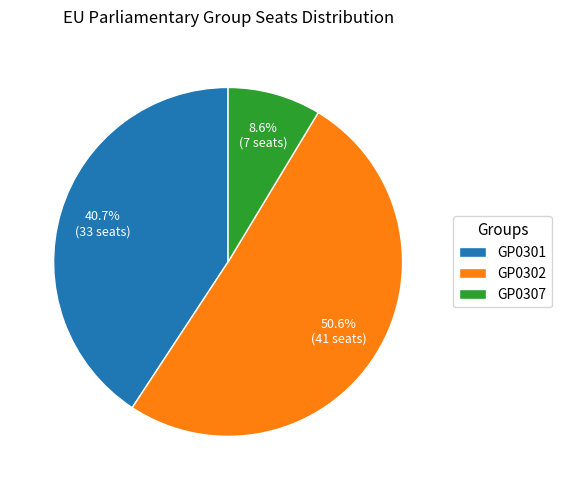

Count the number of slices in the pie.

3